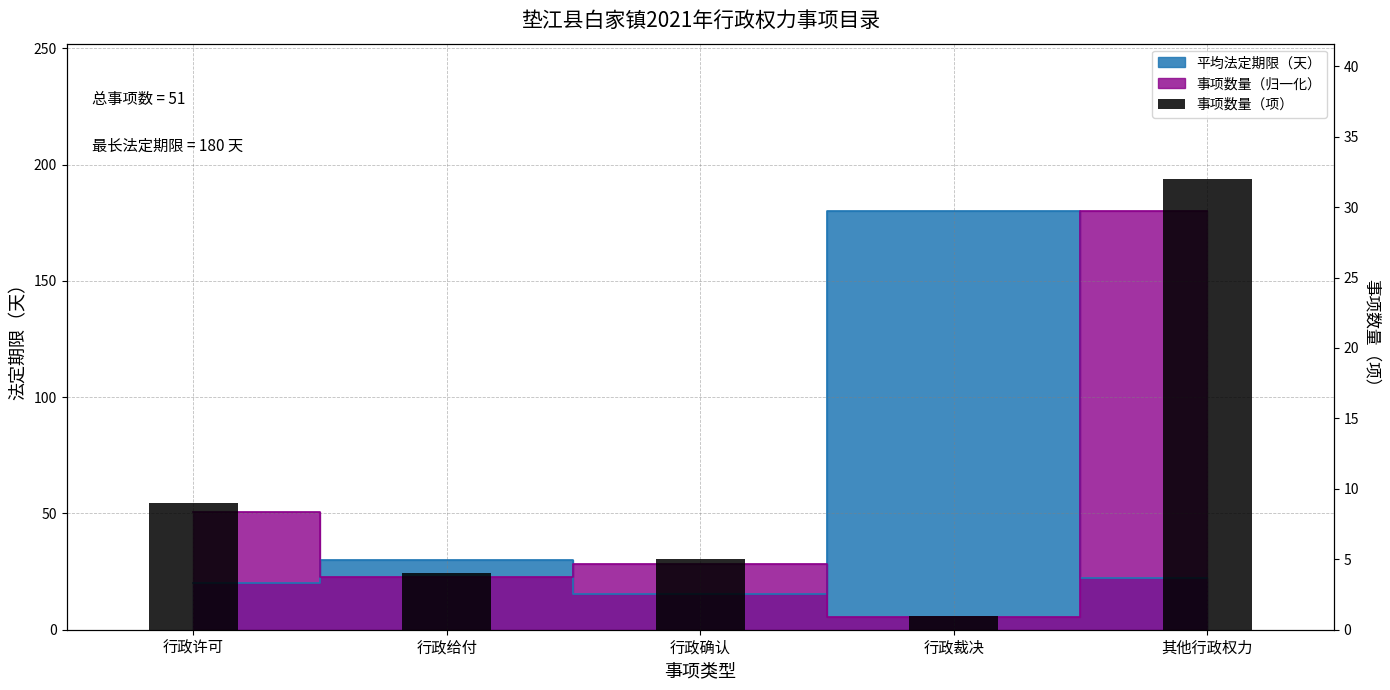

What is the value of the 4th bar from the left?

1